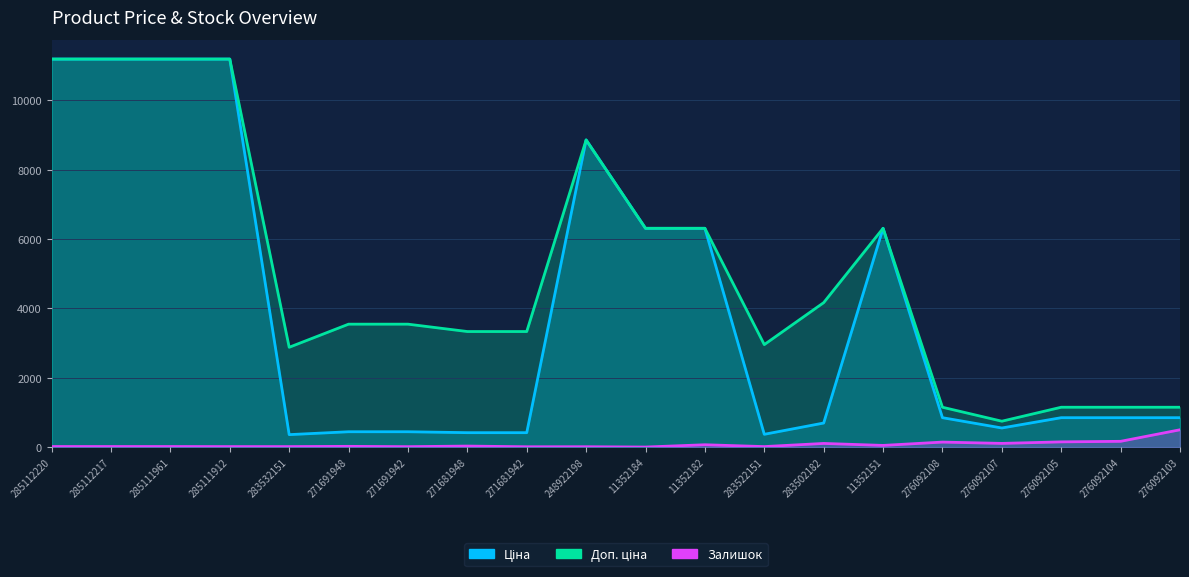

True or false: Залишок and Ціна cross at least once.

False